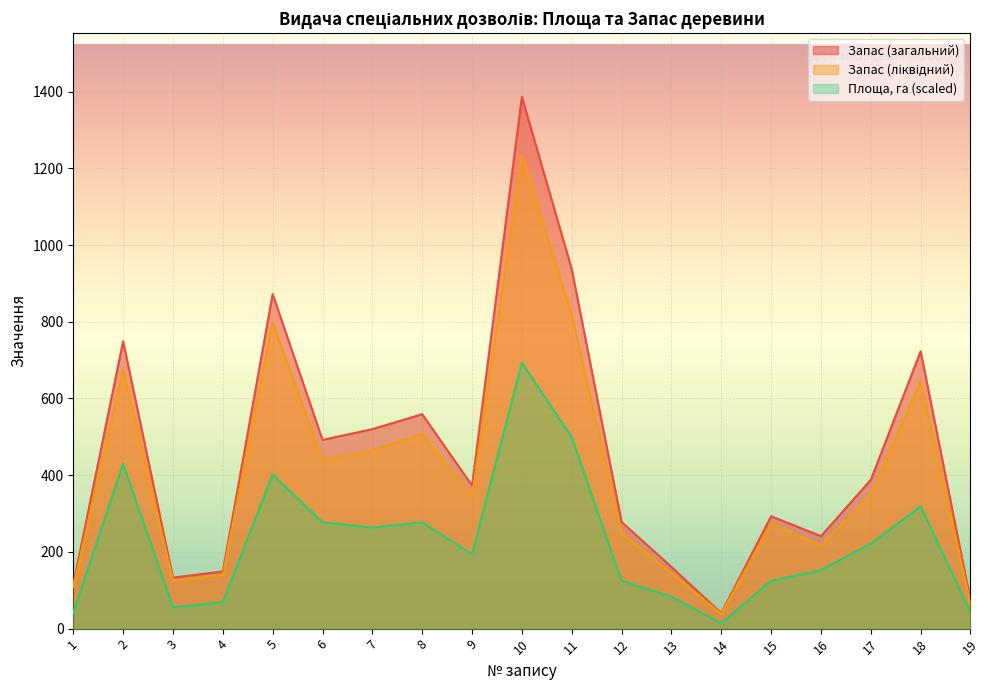

What is the approximate value of Запас (ліквідний) at 11?

818.0